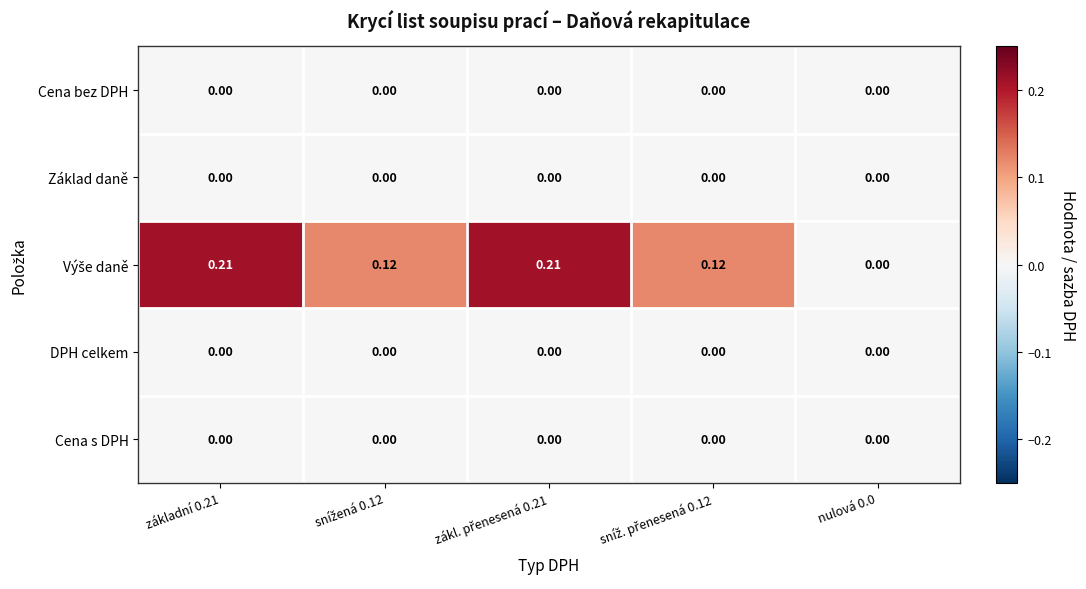

Rank the series at snížená 0.12 from highest to lowest value.

Výše daně, Cena bez DPH, Základ daně, DPH celkem, Cena s DPH